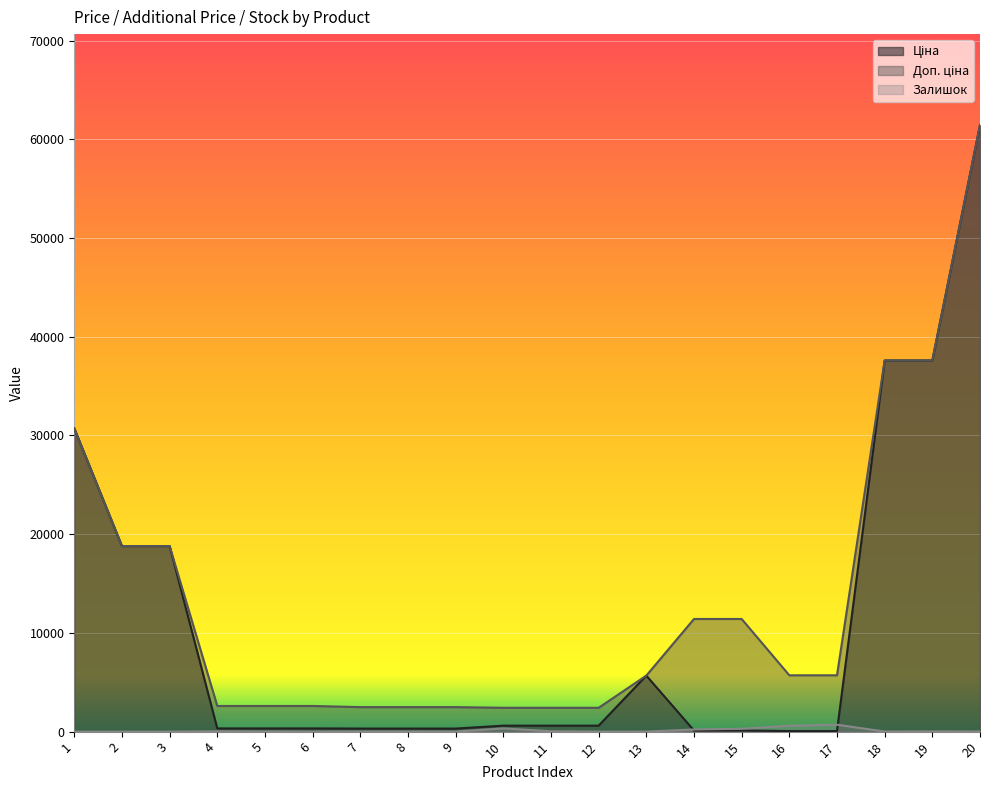

What is the sum of all Залишок values?

2311.0